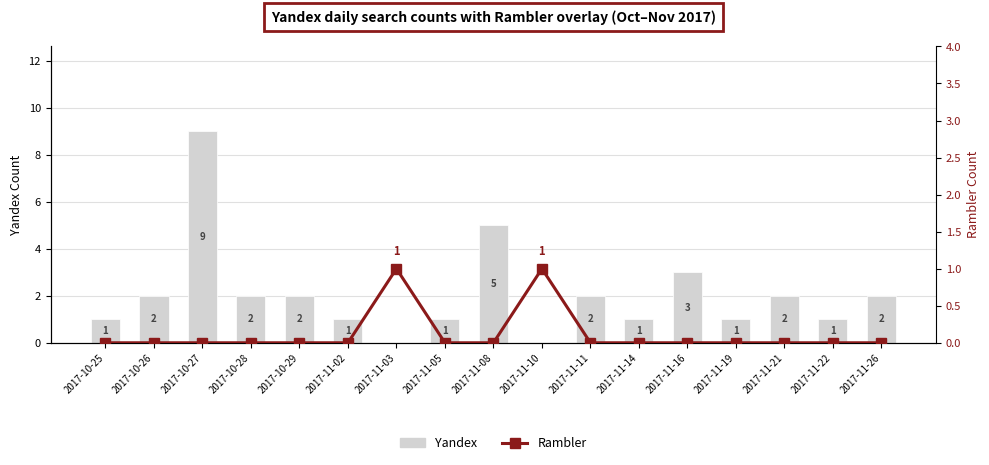

Which series has the largest range (max minus min)?

Yandex